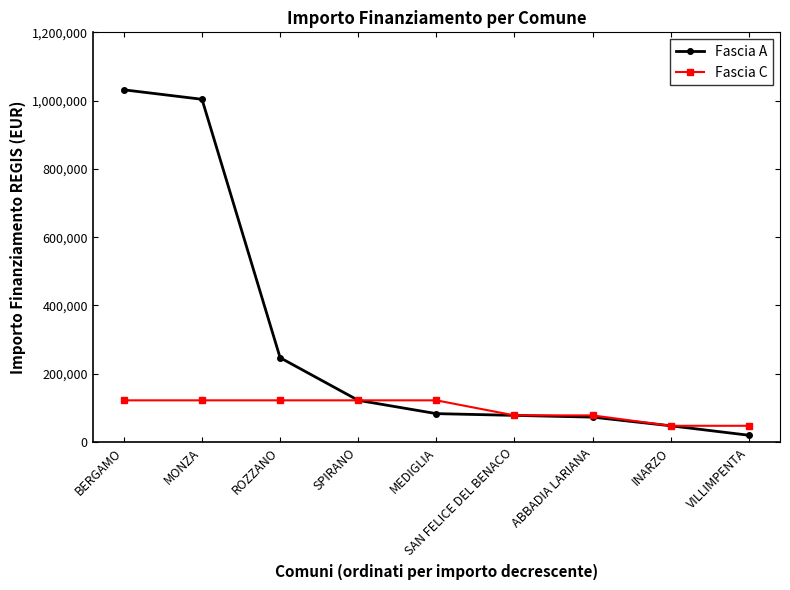

What is the approximate value of Fascia C at MONZA, to the nearest 50?

122000